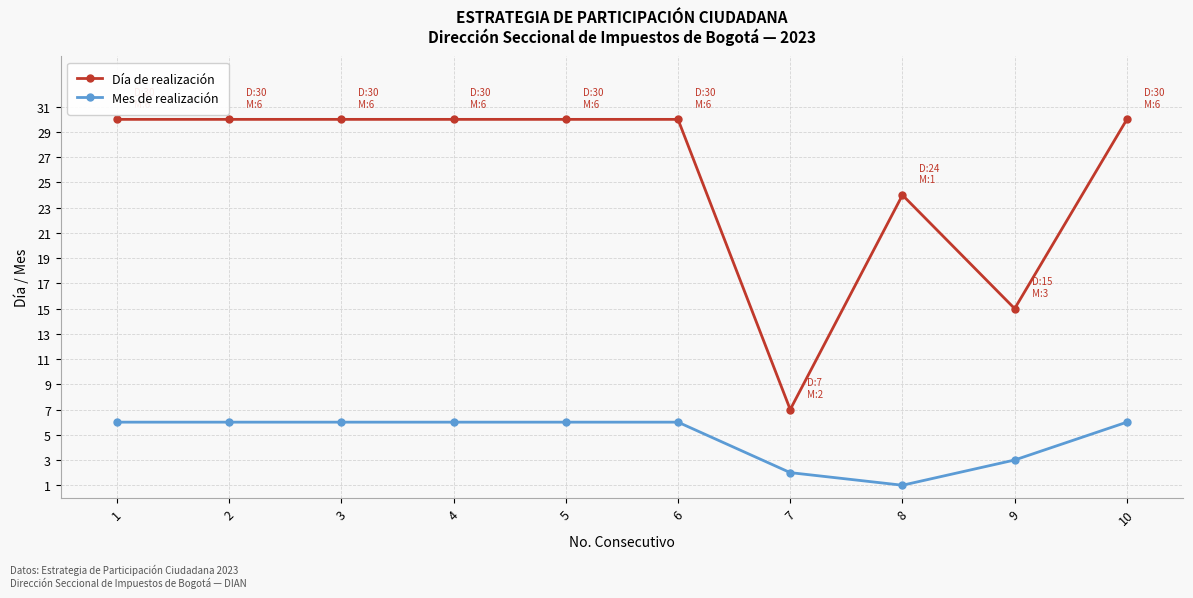

What is the sum of all Mes de realización values?

48